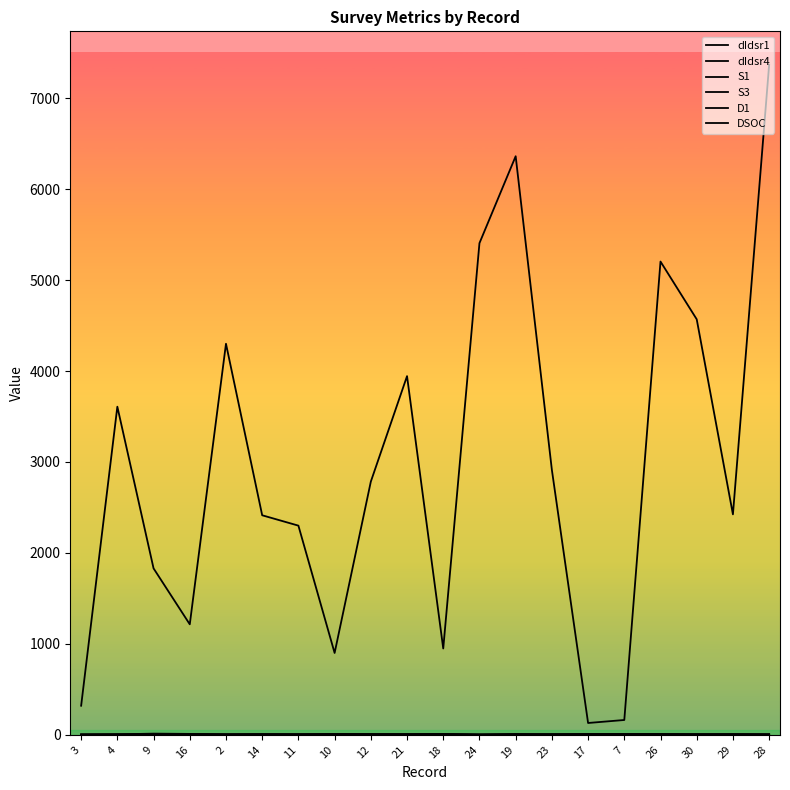

Where is dIdsr1 nearest to the value 3748?

4